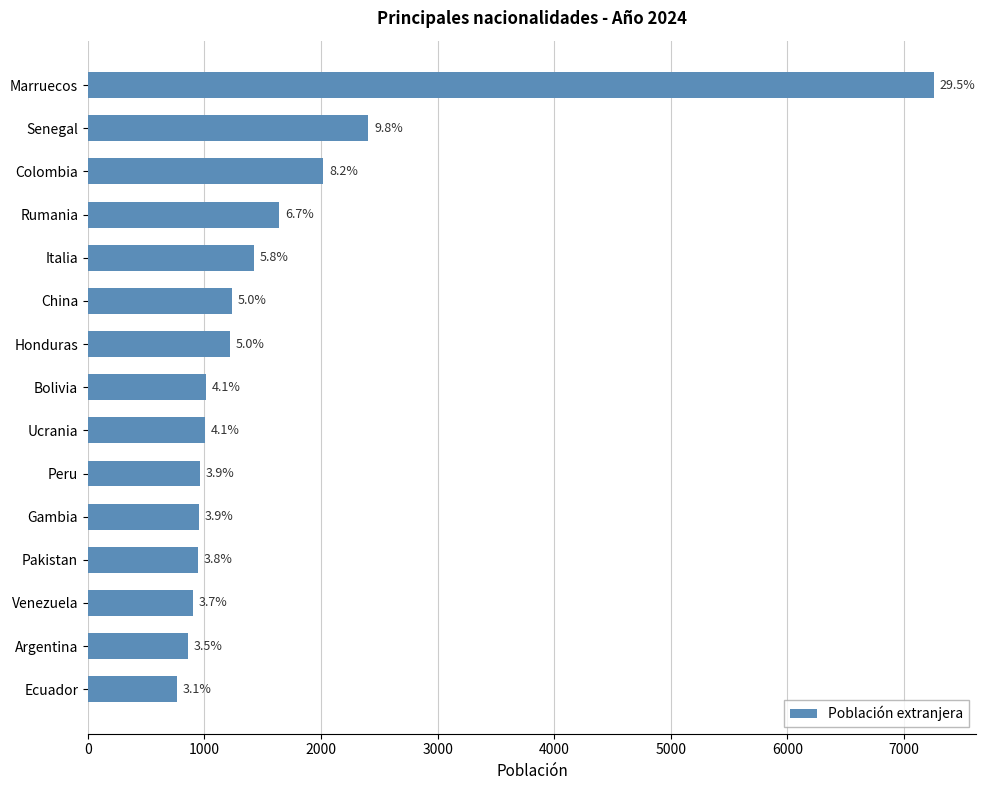

What is the difference between the maximum and minimum values?

6494